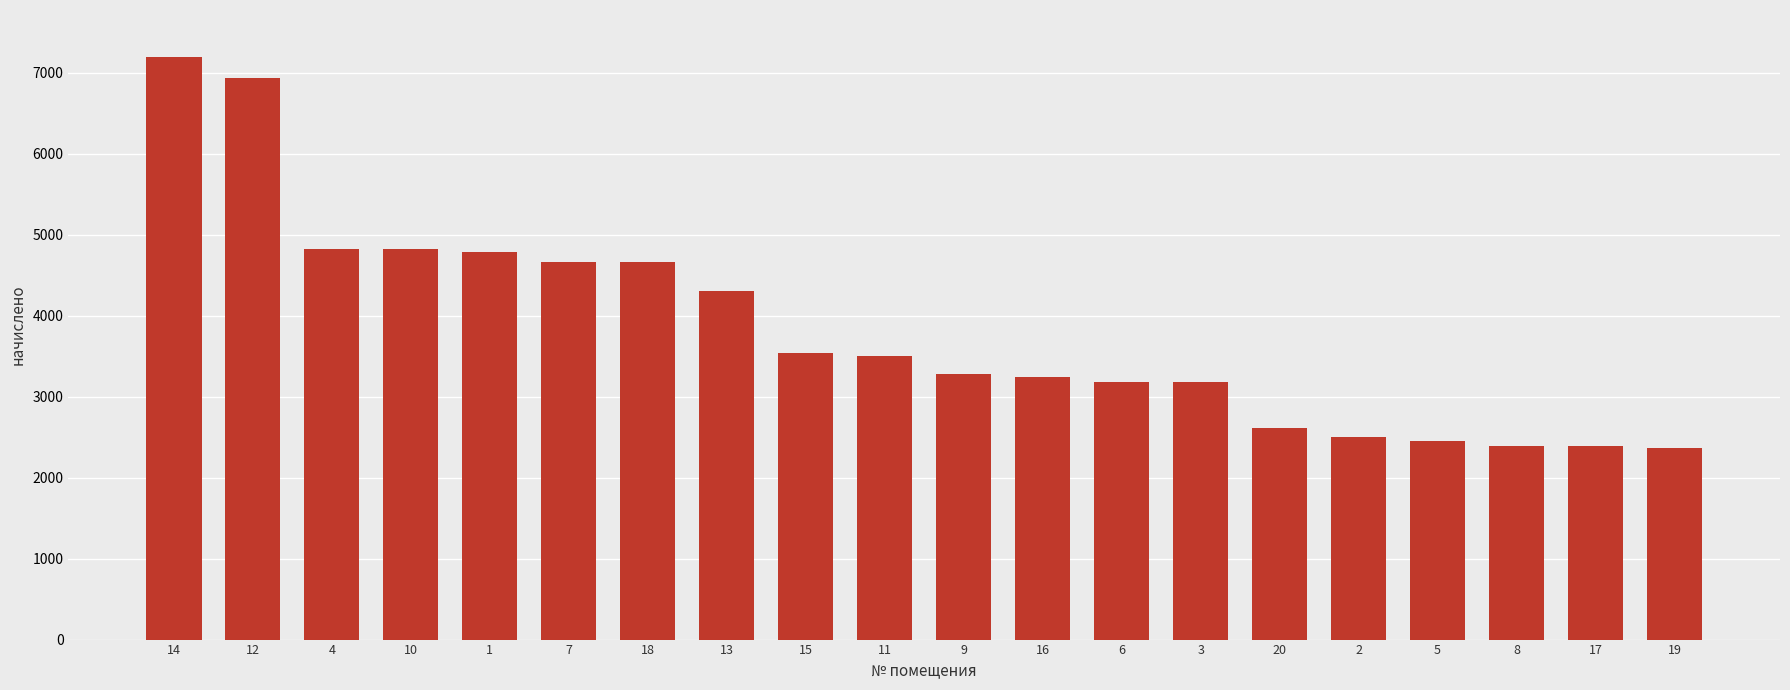

What is the ratio of the value at 1 to the value at 6?

1.5